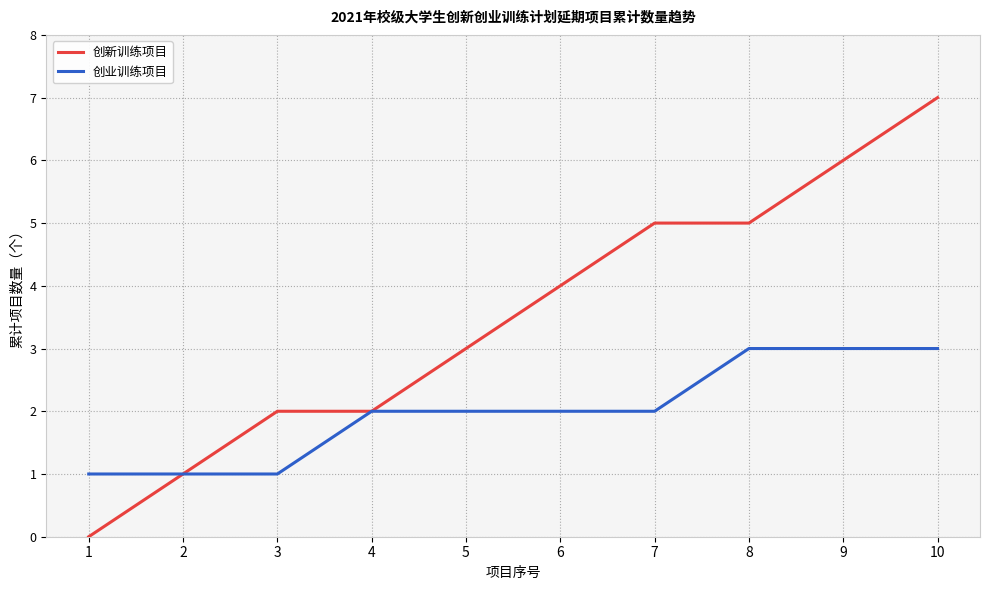

Rank the series at 5 from highest to lowest value.

创新训练项目, 创业训练项目